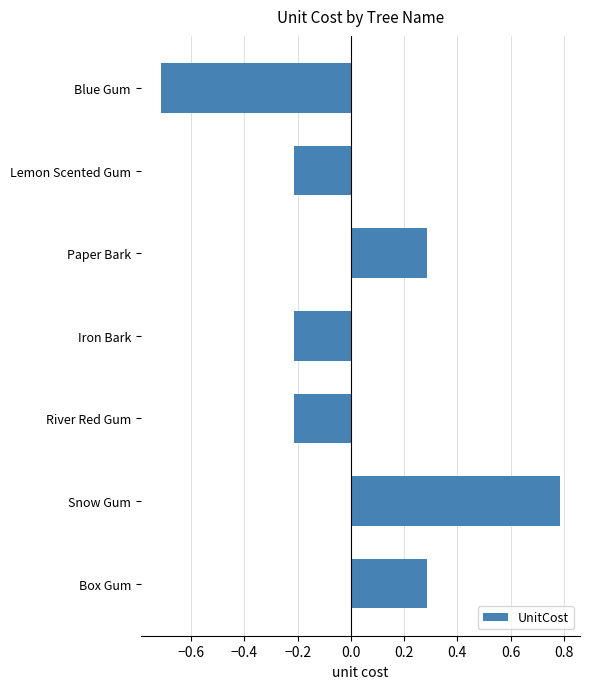

What is the change in value from Blue Gum to Snow Gum?

+1.5